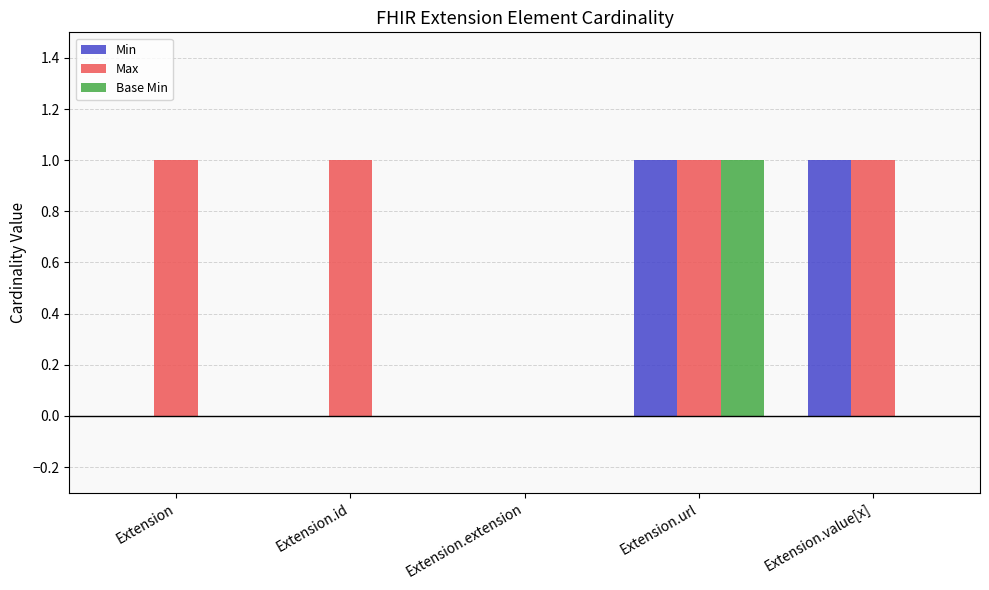

At which label is Max closest to 0?

Extension.extension